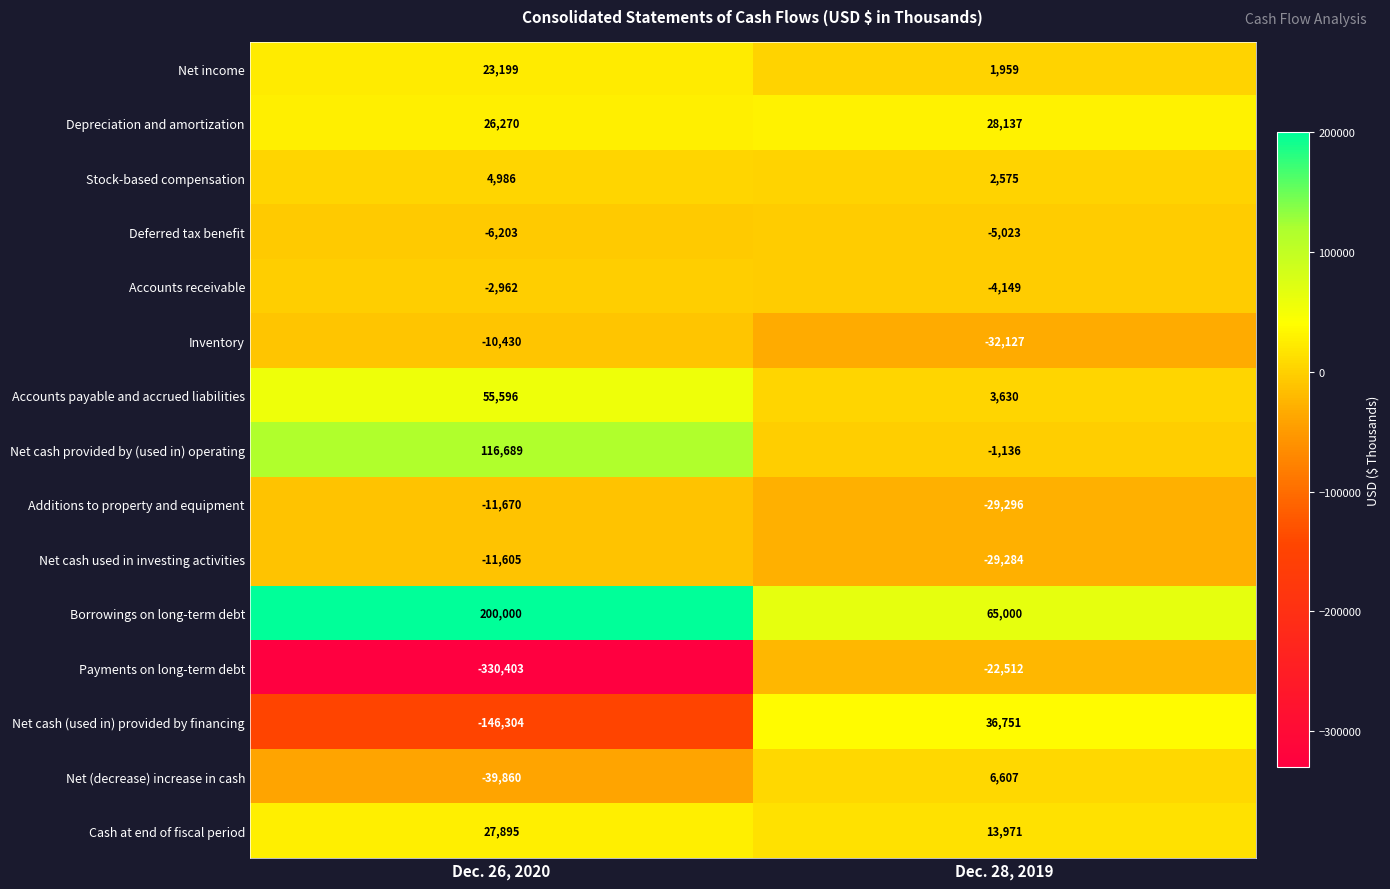

What is the total value across all series at Dec. 28, 2019?

35103